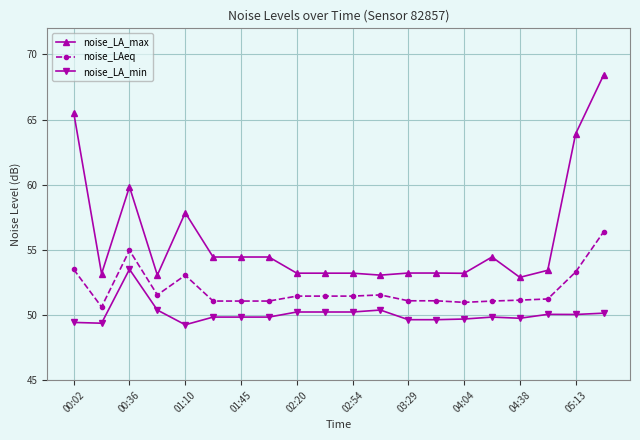

True or false: noise_LA_min and noise_LA_max cross at least once.

False